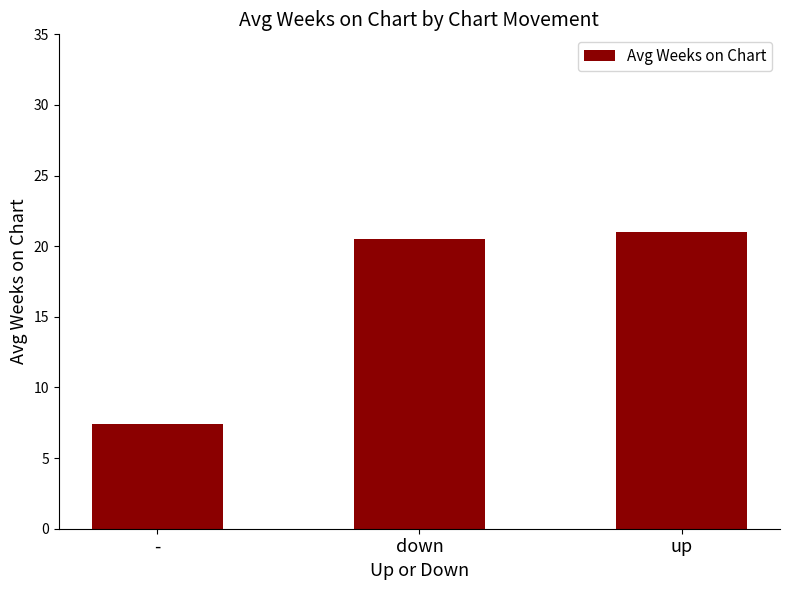

What value does the data have at -?

7.4